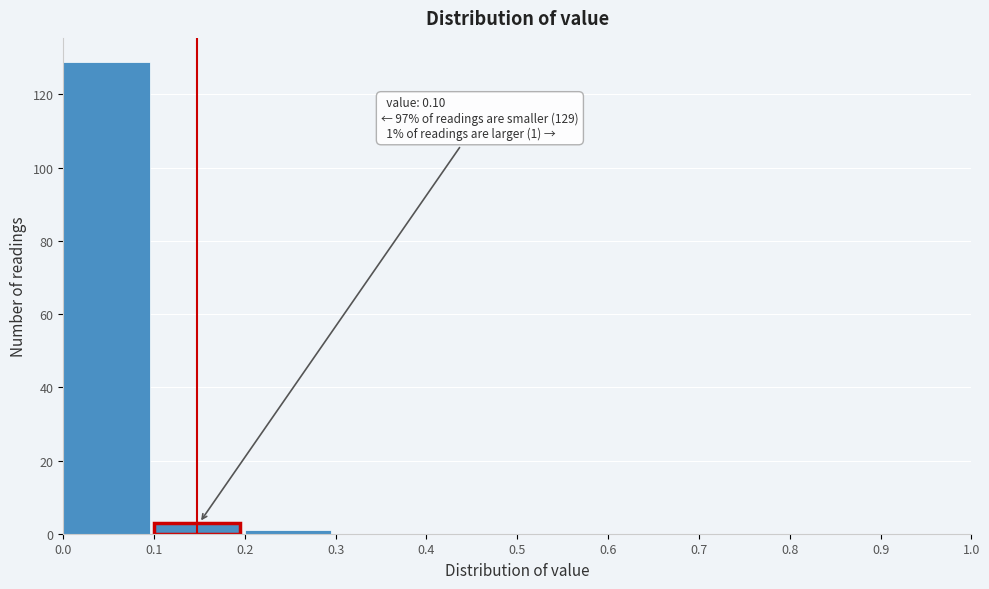

Over which range of the x-axis is the bar tallest?

0.0 to 0.1